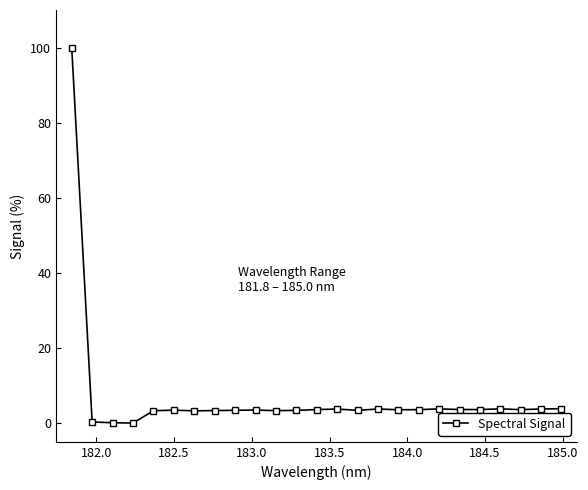

What is the maximum value shown in the chart?

100.0